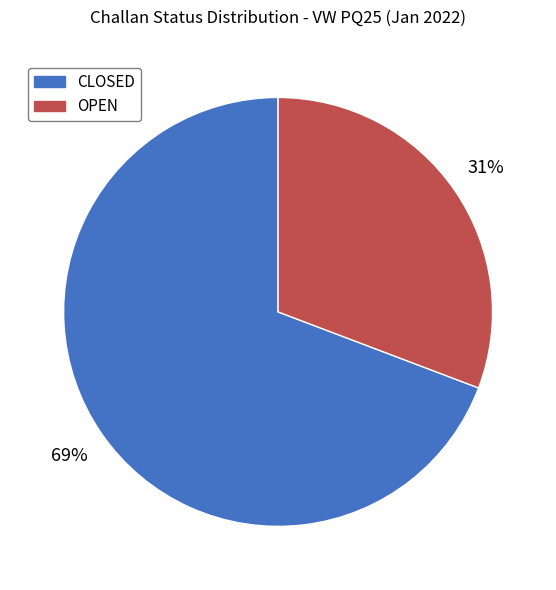

Which slice is the largest?

CLOSED